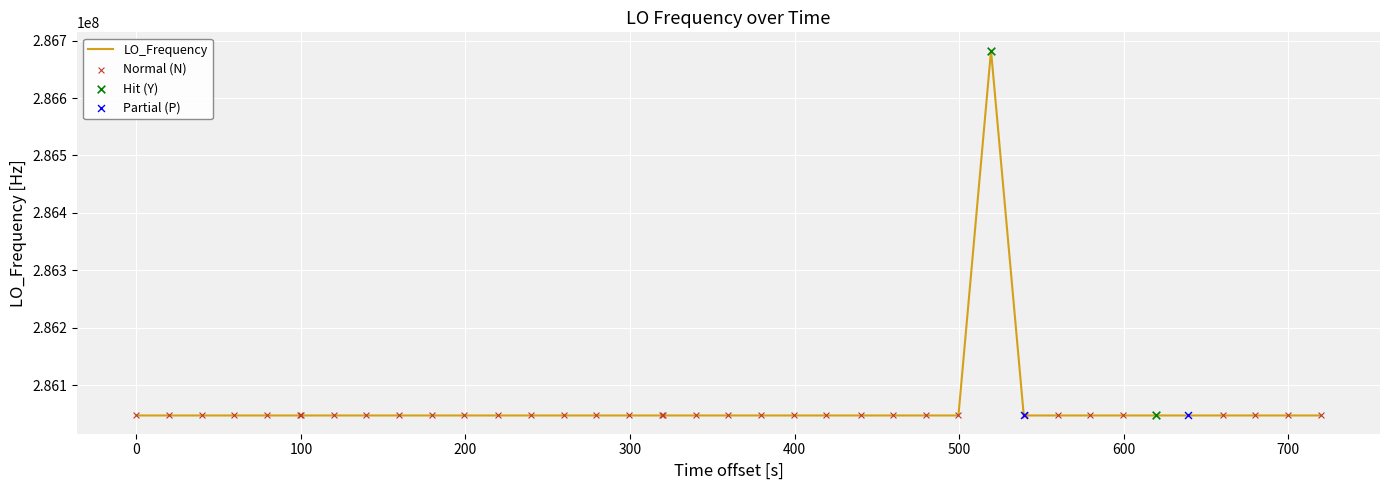

What is the greatest value displayed?

286682704.0